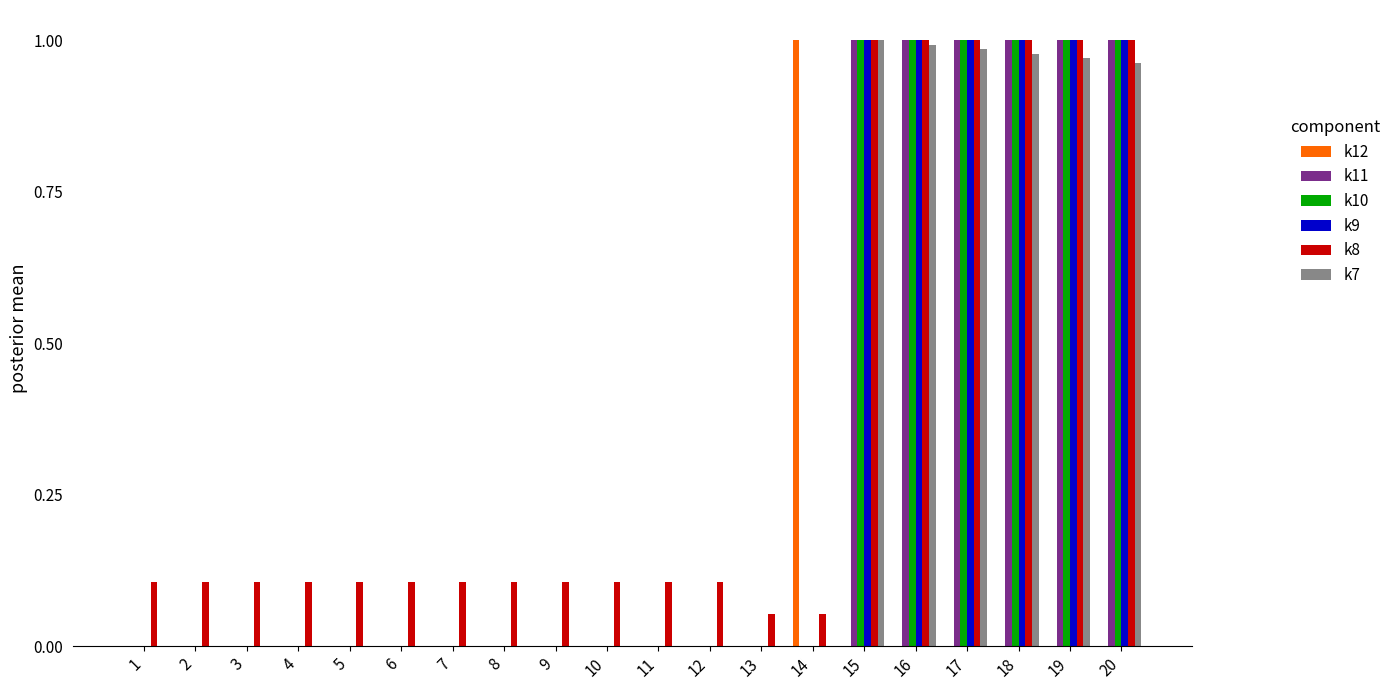

What is the total value across all series at 17?

5.0